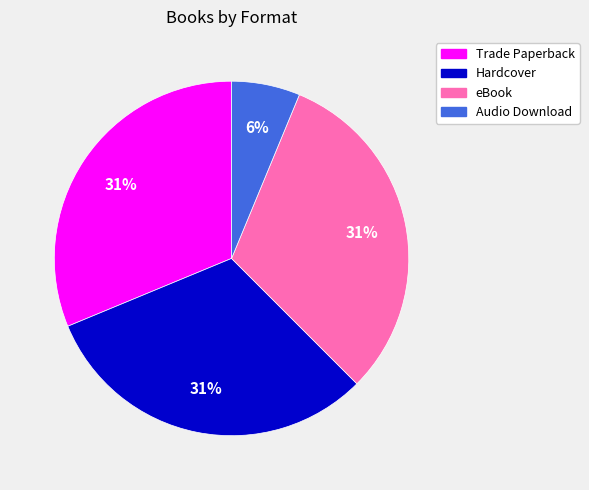

Between Trade Paperback and Audio Download, which is larger?

Trade Paperback